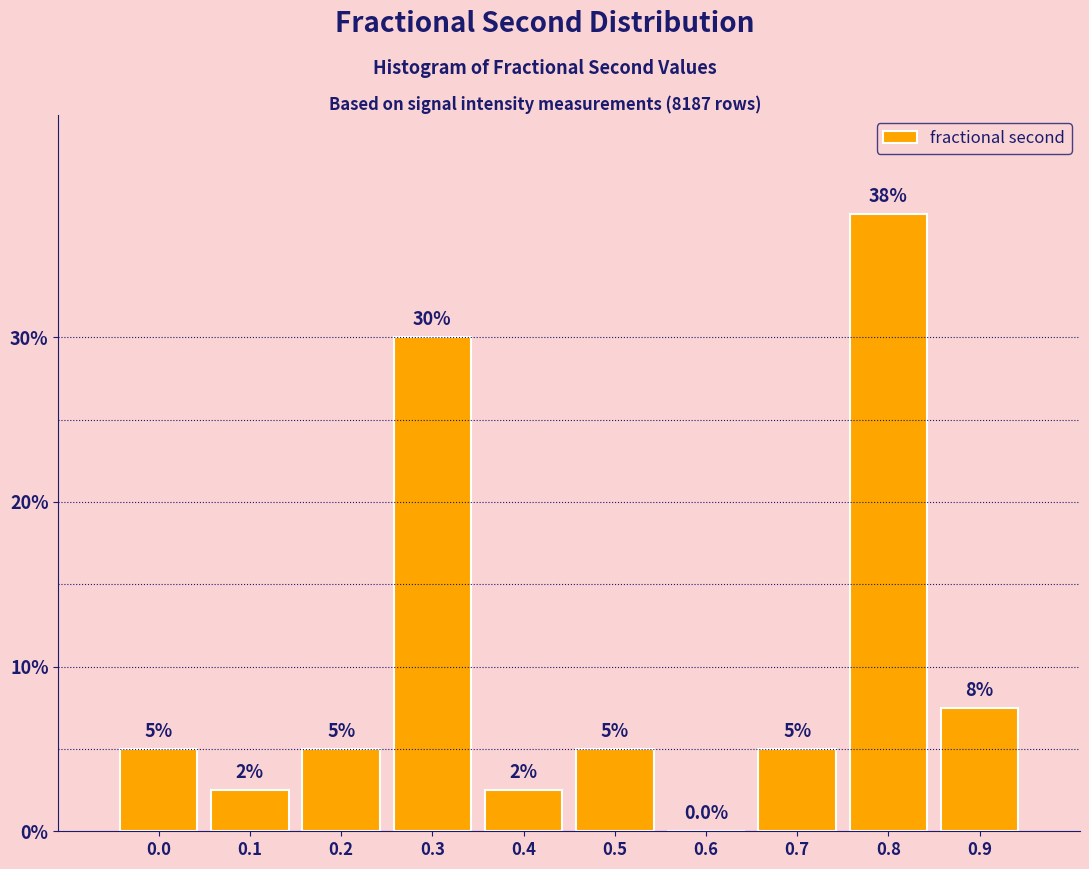

Reading right to left, what are all the values shown in this chart?

0.9=7.5	0.8=37.5	0.7=5.0	0.6=0.0	0.5=5.0	0.4=2.5	0.3=30.0	0.2=5.0	0.1=2.5	0.0=5.0